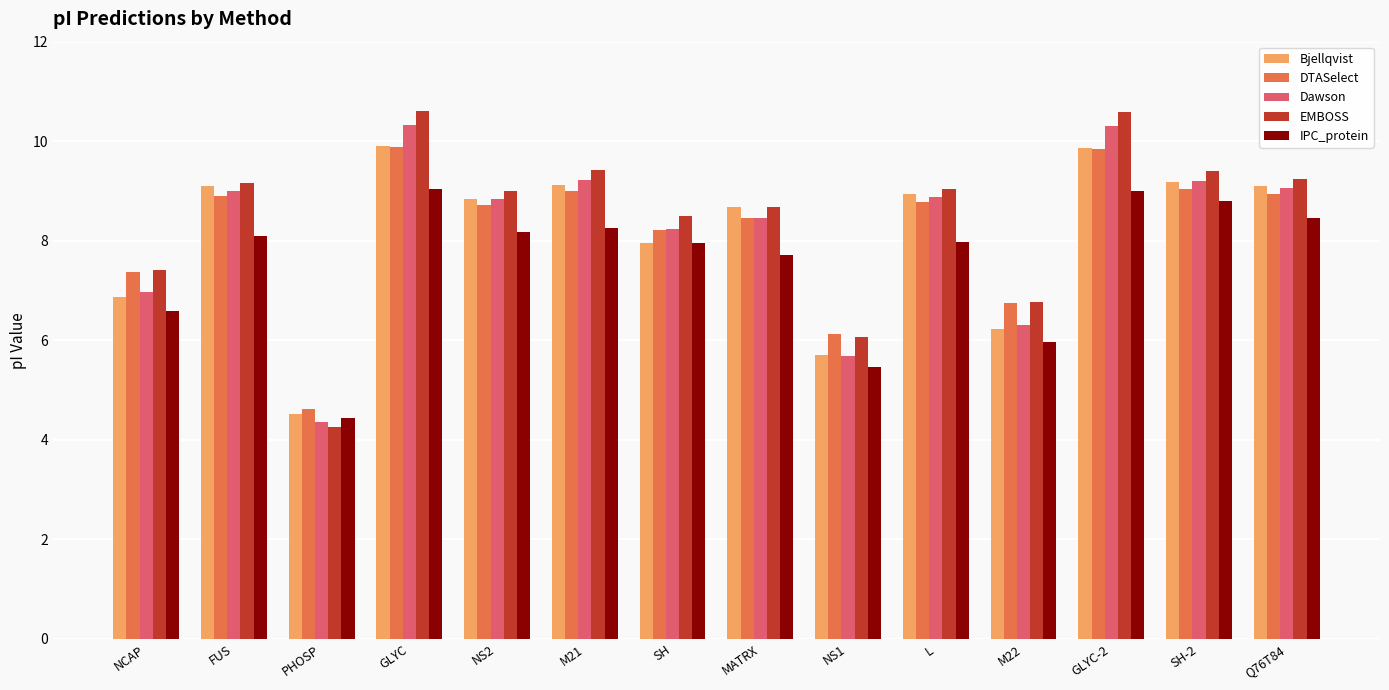

Which series has the largest range (max minus min)?

EMBOSS